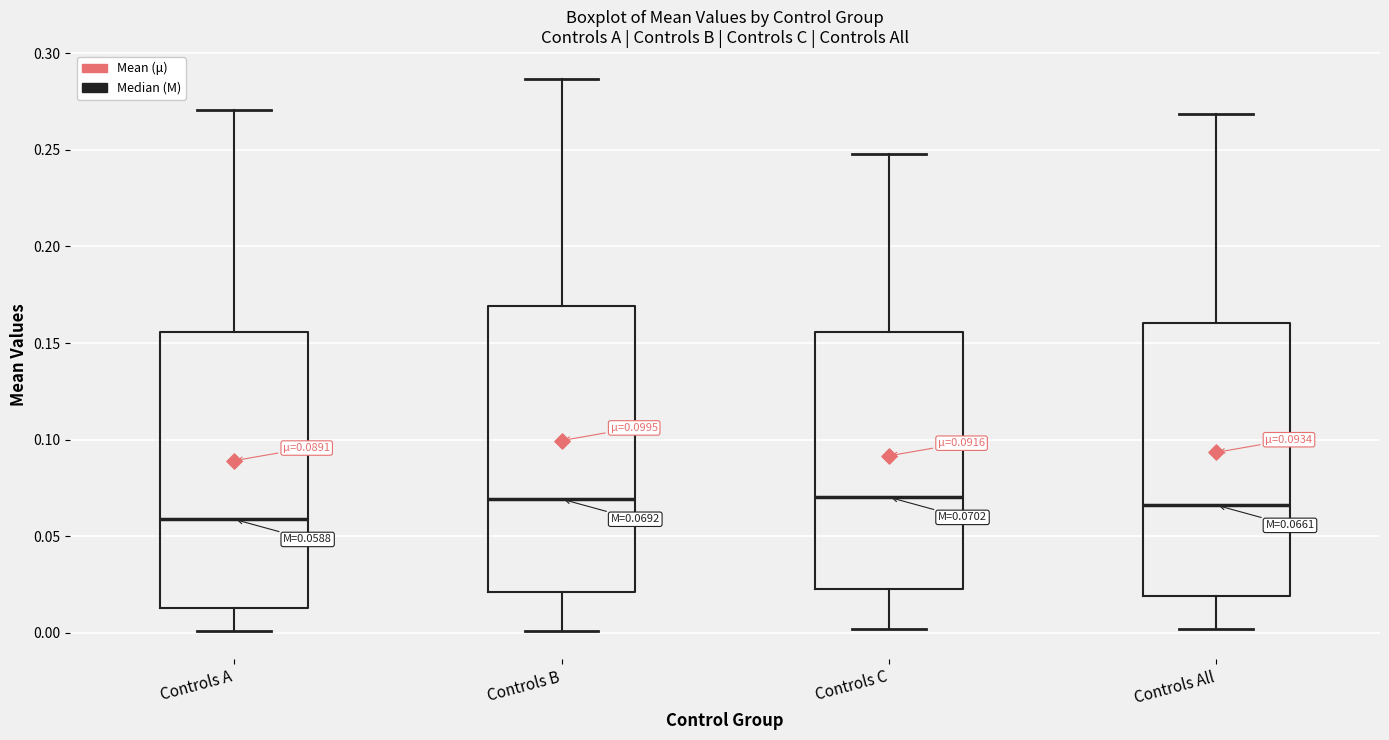

Which box's median line is the lowest?

Controls A